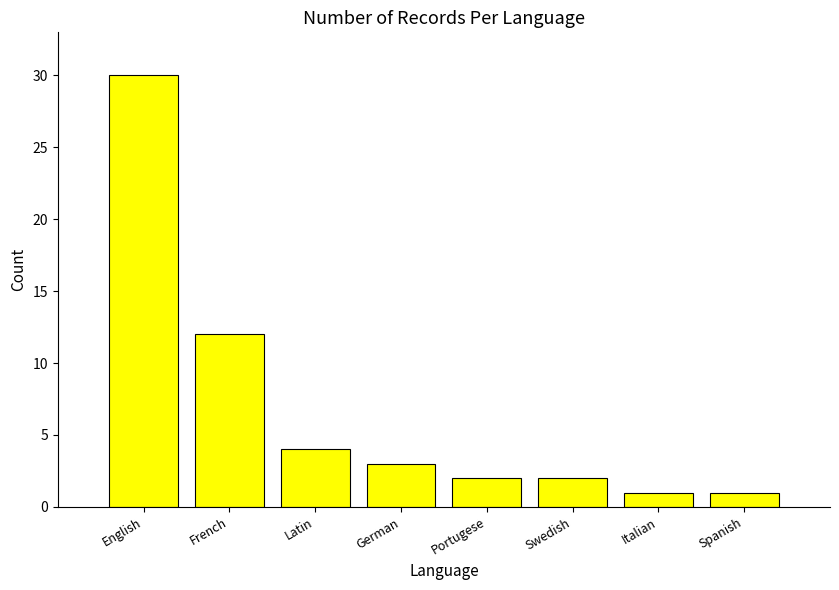

Which has a higher value, Spanish or English?

English